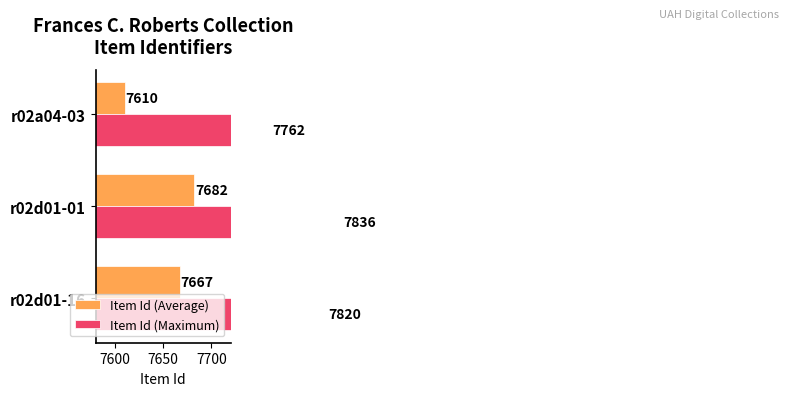

How many groups of bars are there?

3